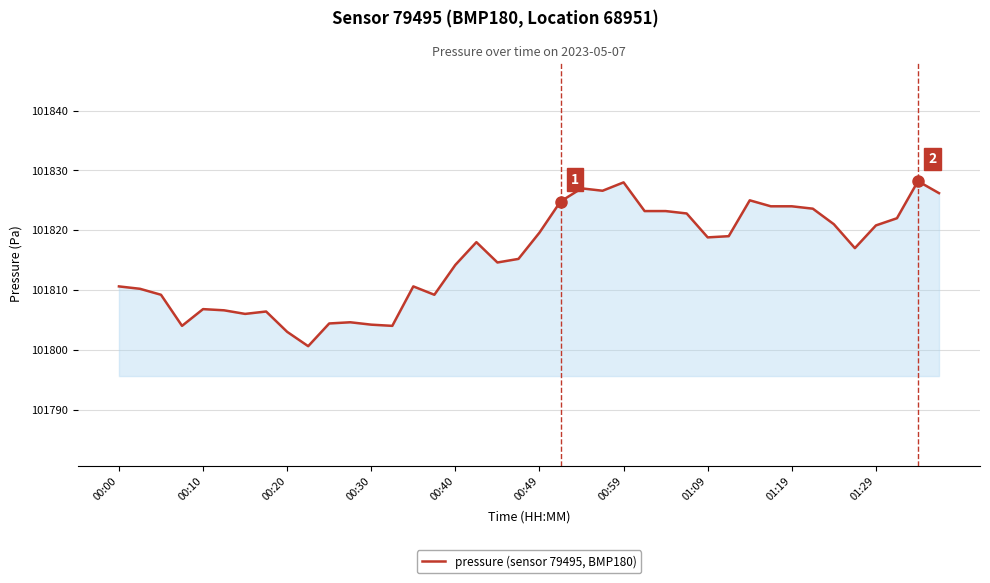

What is the minimum value shown in the chart?

101800.6